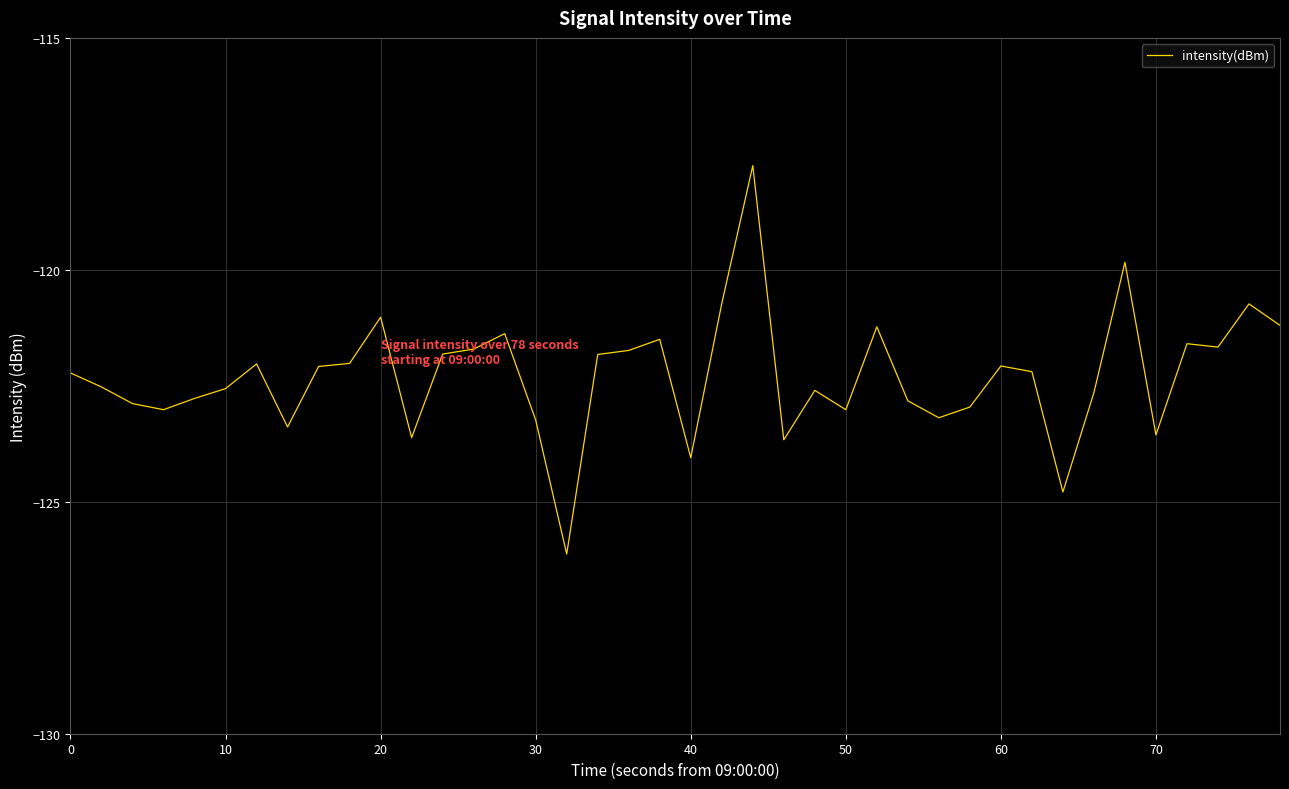

True or false: the data has more than 0 interior local peaks.

True